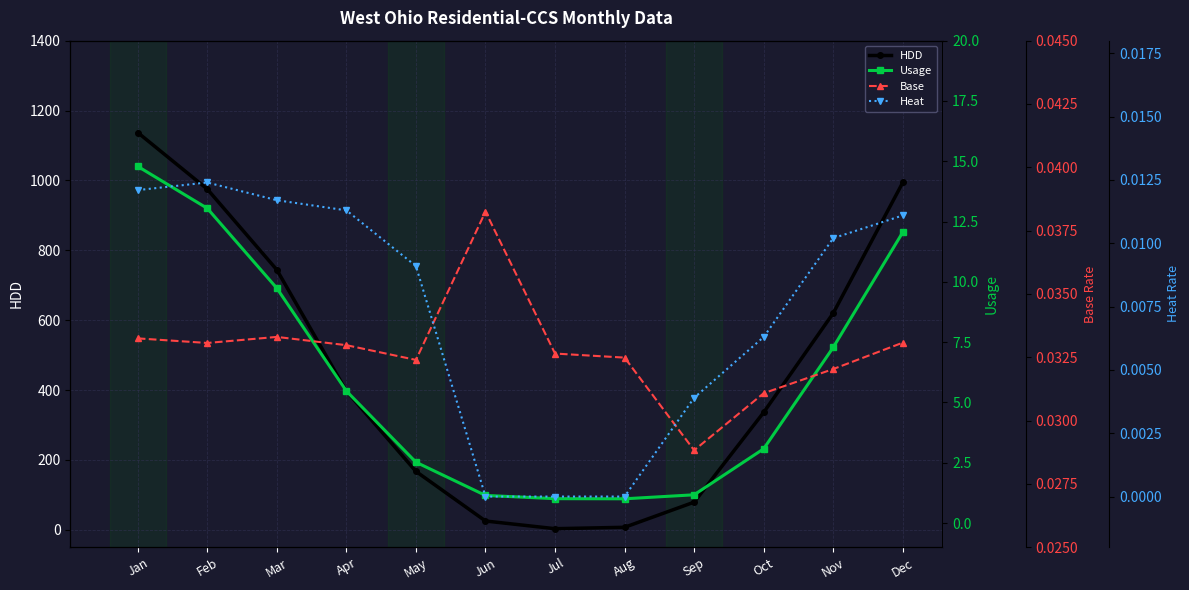

What is the total value across all series at May?

169.6